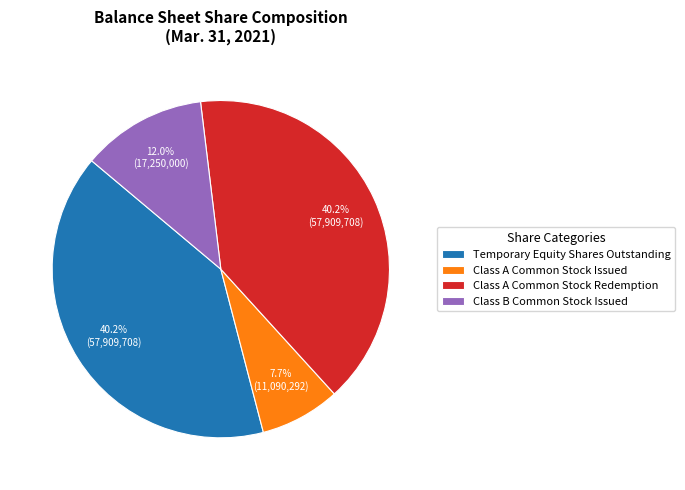

Which slice is the smallest?

Class A Common Stock Issued